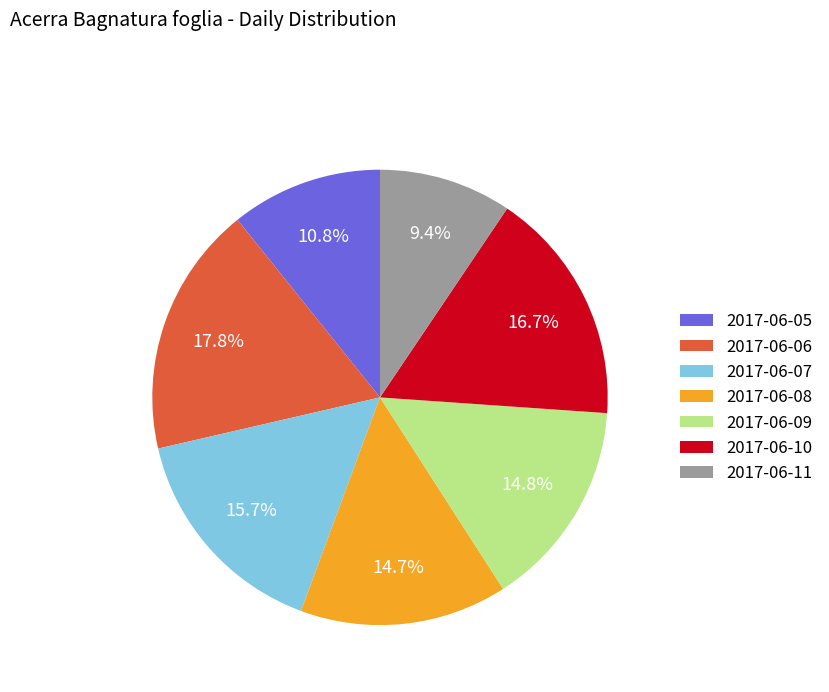

To the nearest percent, what percentage of the pie is 2017-06-11?

9%